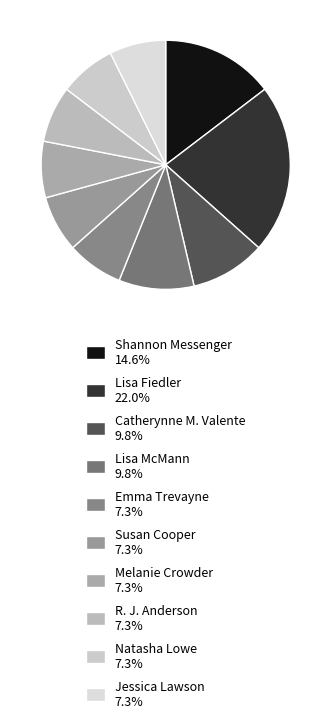

How many slices are in this pie chart?

10